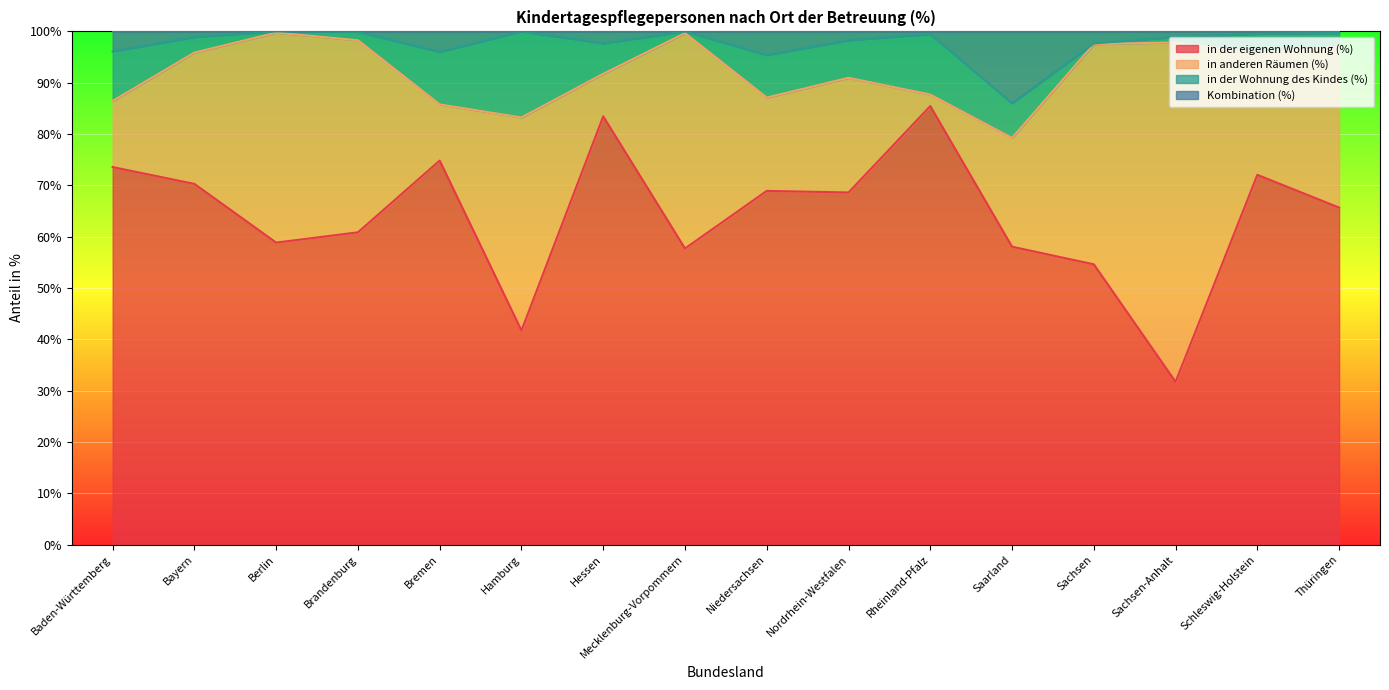

True or false: Kombination (%) and in der eigenen Wohnung (%) cross at least once.

False